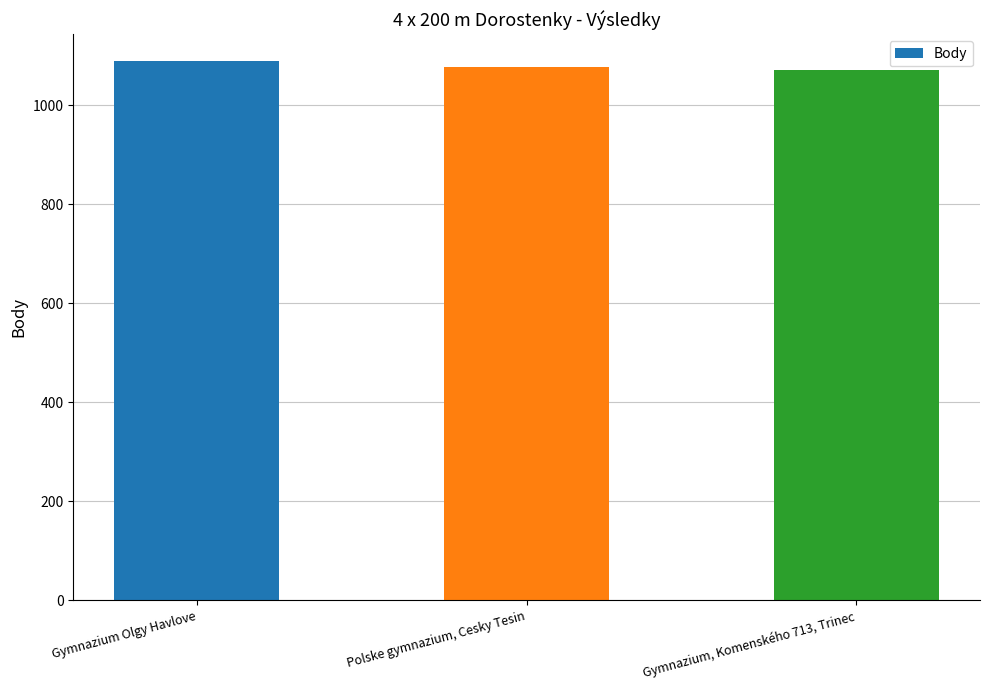

What is the label of the 2nd bar from the left?

Polske gymnazium, Cesky Tesin